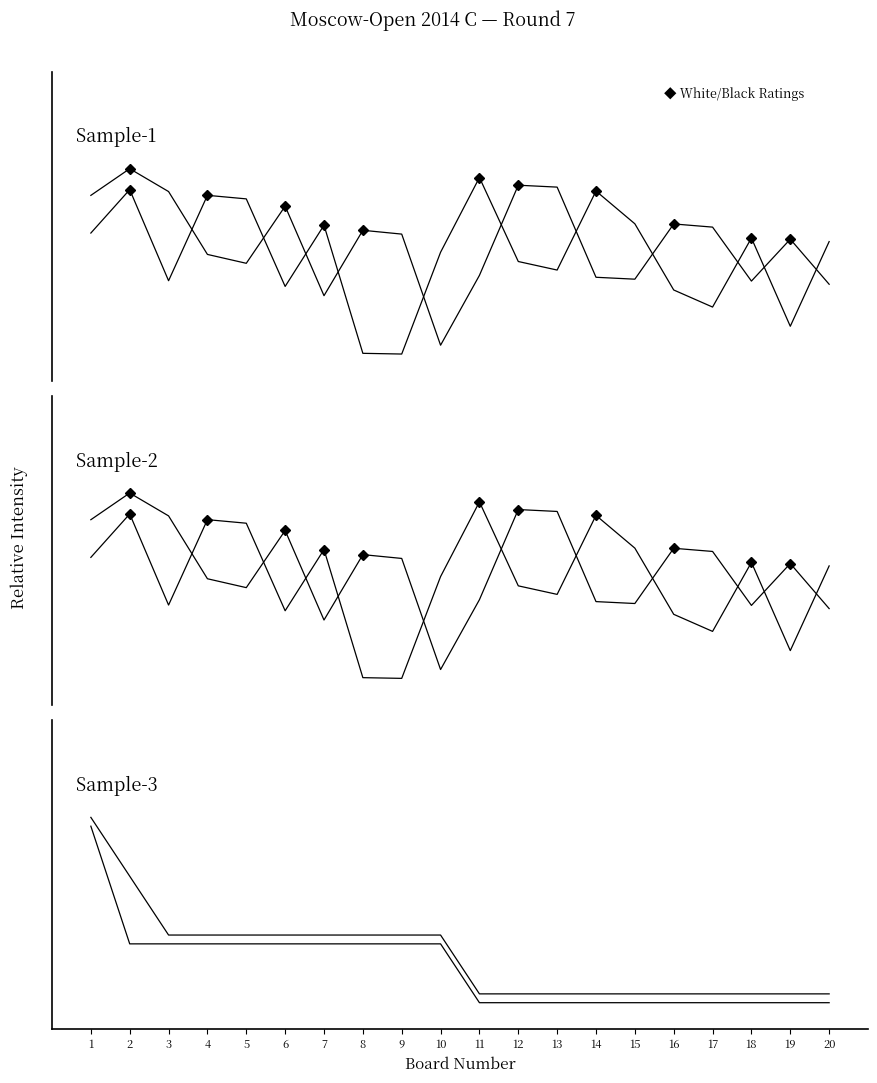

The White Points series shows 0.0 at 15. True or false?

True